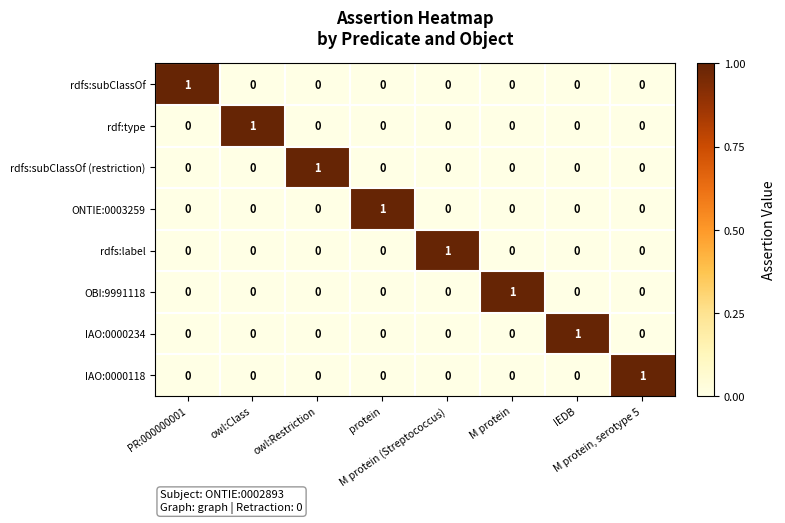

Count the rdfs:subClassOf values in the range 0 to 1.

8